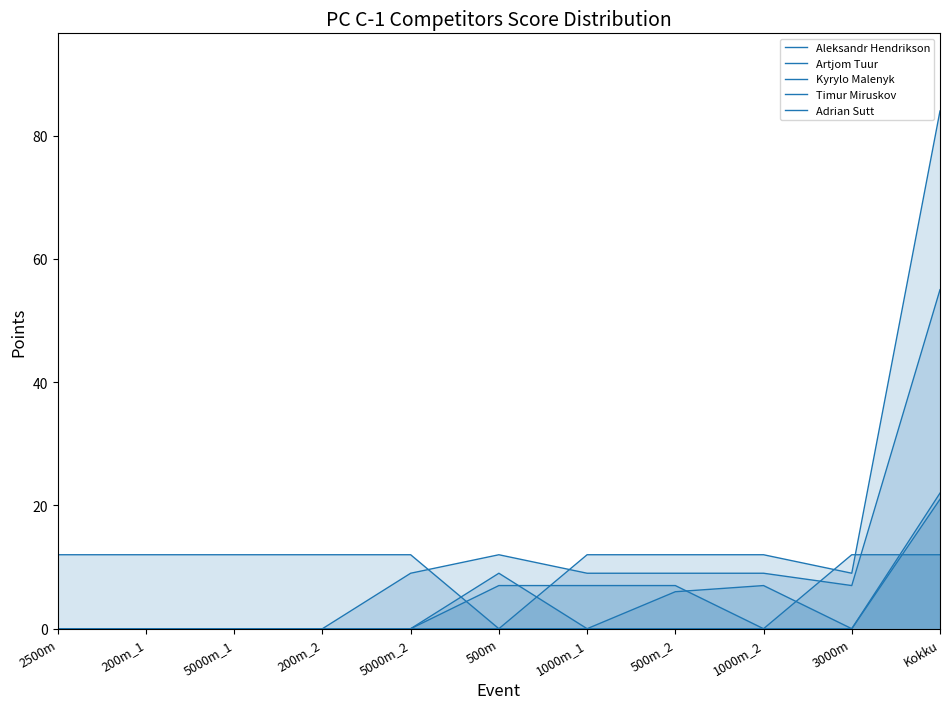

Reading right to left, transcribe all the data shown in this chart.

Aleksandr Hendrikson: Kokku=84	3000m=9	1000m_2=12	500m_2=12	1000m_1=12	500m=0	5000m_2=12	200m_2=12	5000m_1=12	200m_1=12	2500m=12
Artjom Tuur: Kokku=55	3000m=7	1000m_2=9	500m_2=9	1000m_1=9	500m=12	5000m_2=9	200m_2=0	5000m_1=0	200m_1=0	2500m=0
Kyrylo Malenyk: Kokku=22	3000m=0	1000m_2=7	500m_2=6	1000m_1=0	500m=9	5000m_2=0	200m_2=0	5000m_1=0	200m_1=0	2500m=0
Timur Miruskov: Kokku=21	3000m=0	1000m_2=0	500m_2=7	1000m_1=7	500m=7	5000m_2=0	200m_2=0	5000m_1=0	200m_1=0	2500m=0
Adrian Sutt: Kokku=12	3000m=12	1000m_2=0	500m_2=0	1000m_1=0	500m=0	5000m_2=0	200m_2=0	5000m_1=0	200m_1=0	2500m=0